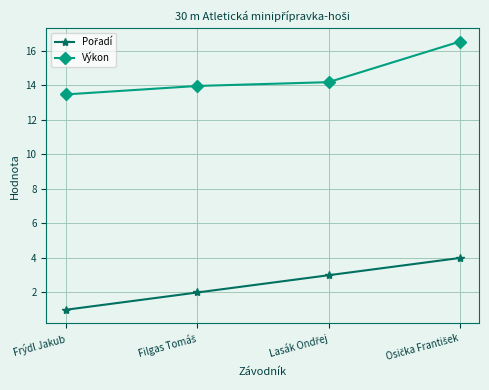

Count the number of data series in this chart.

2